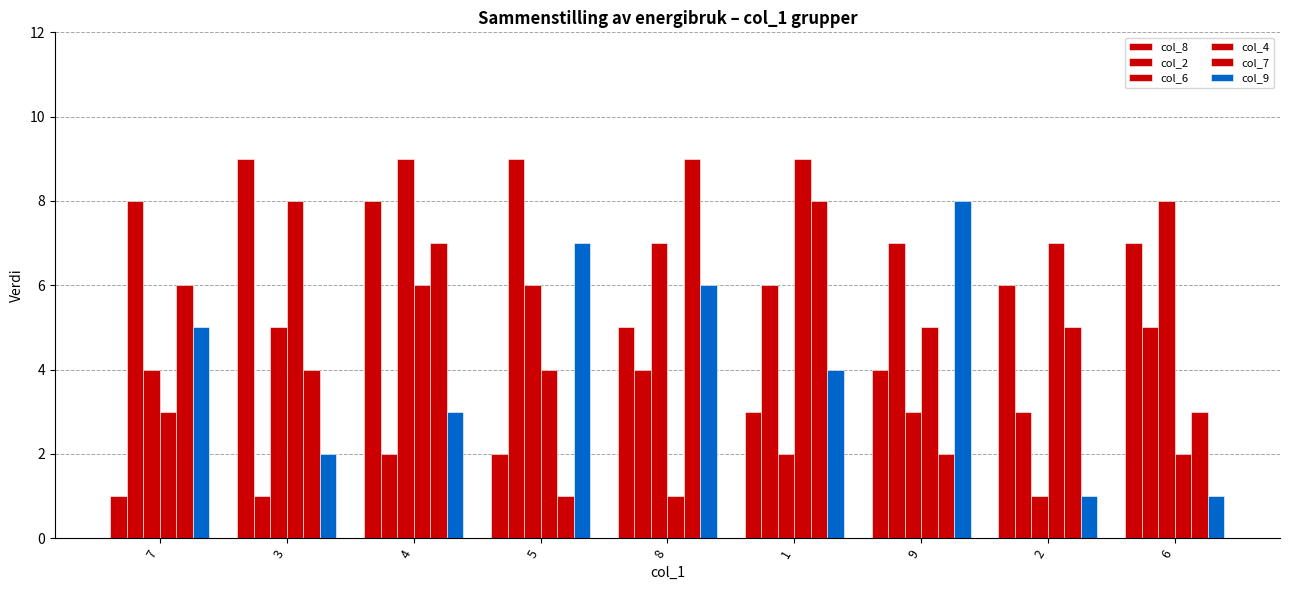

What position from the right is 8?

5